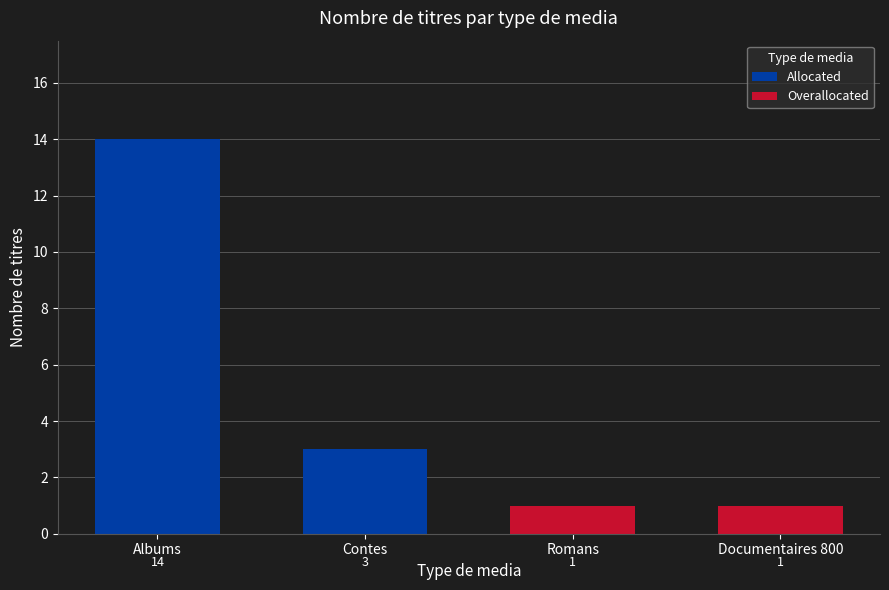

Between Albums and Contes, which is larger?

Albums